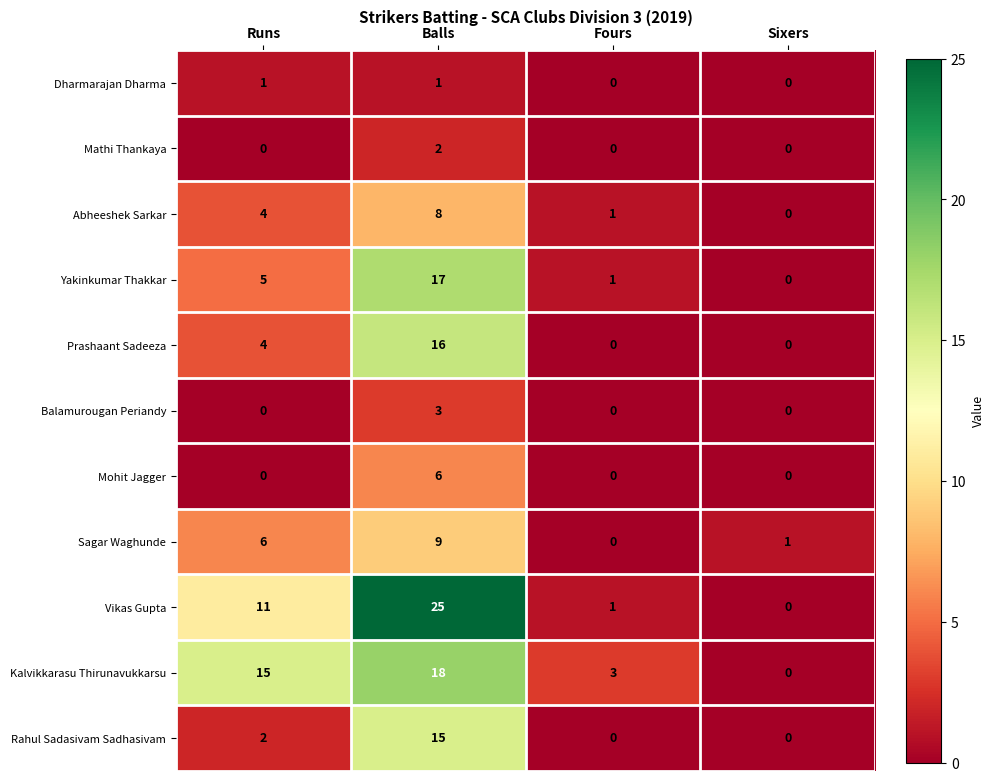

Rank the series by their maximum value, from highest to lowest.

Vikas Gupta, Kalvikkarasu Thirunavukkarsu, Yakinkumar Thakkar, Prashaant Sadeeza, Rahul Sadasivam Sadhasivam, Sagar Waghunde, Abheeshek Sarkar, Mohit Jagger, Balamurougan Periandy, Mathi Thankaya, Dharmarajan Dharma